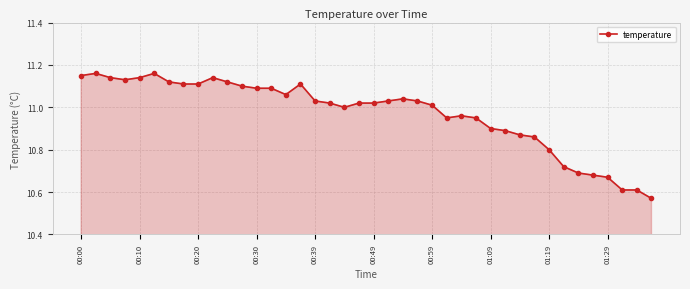

What is the sum of all values?

438.9